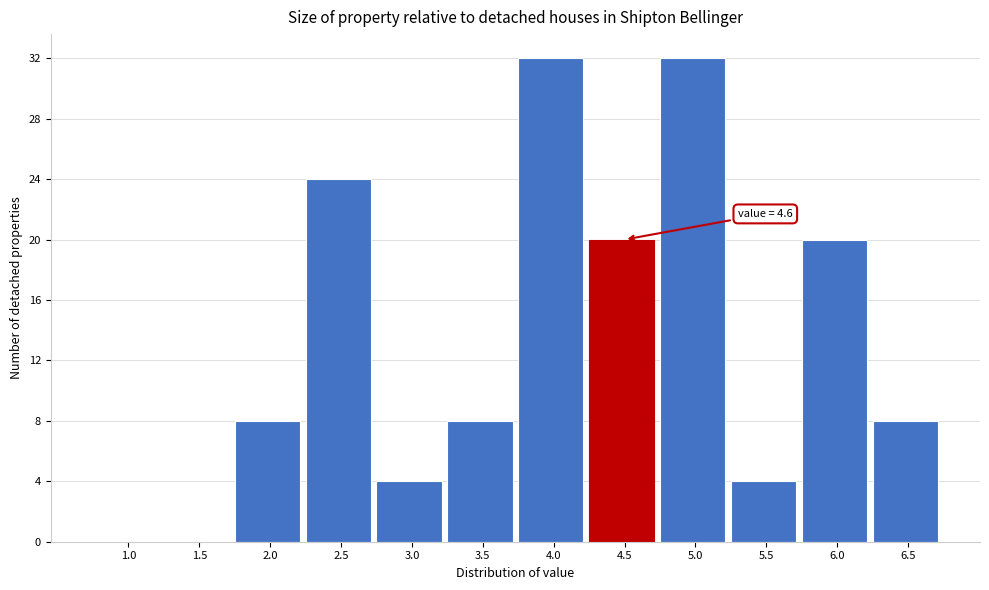

Reading right to left, list all the values displayed in this chart.

6.5=8	6.0=20	5.5=4	5.0=32	4.5=20	4.0=32	3.5=8	3.0=4	2.5=24	2.0=8	1.5=0	1.0=0